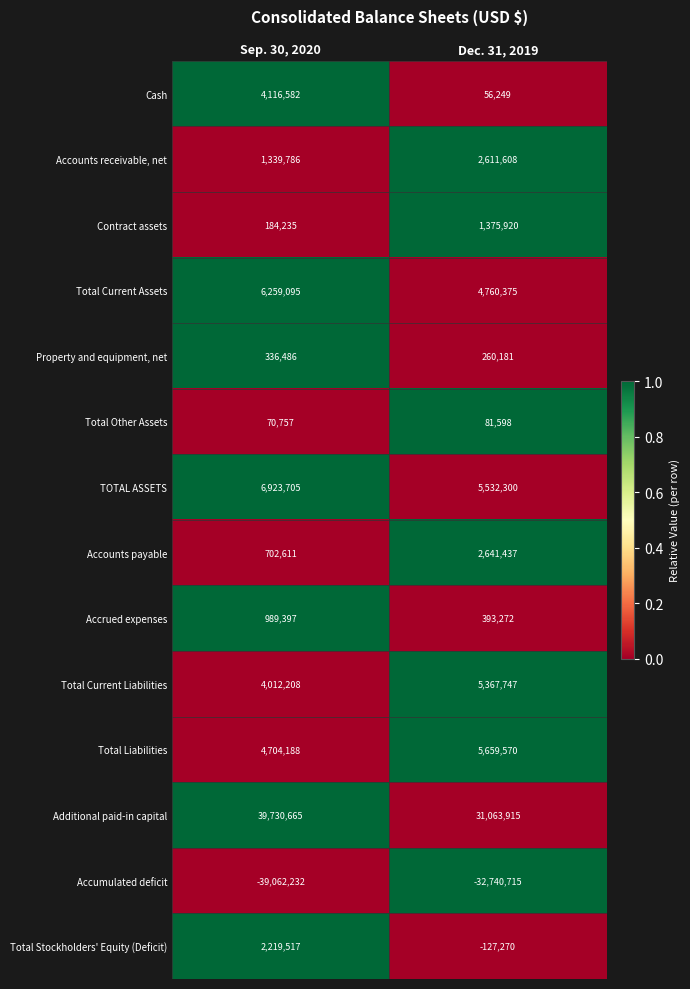

What is the smallest value displayed?

-39062232